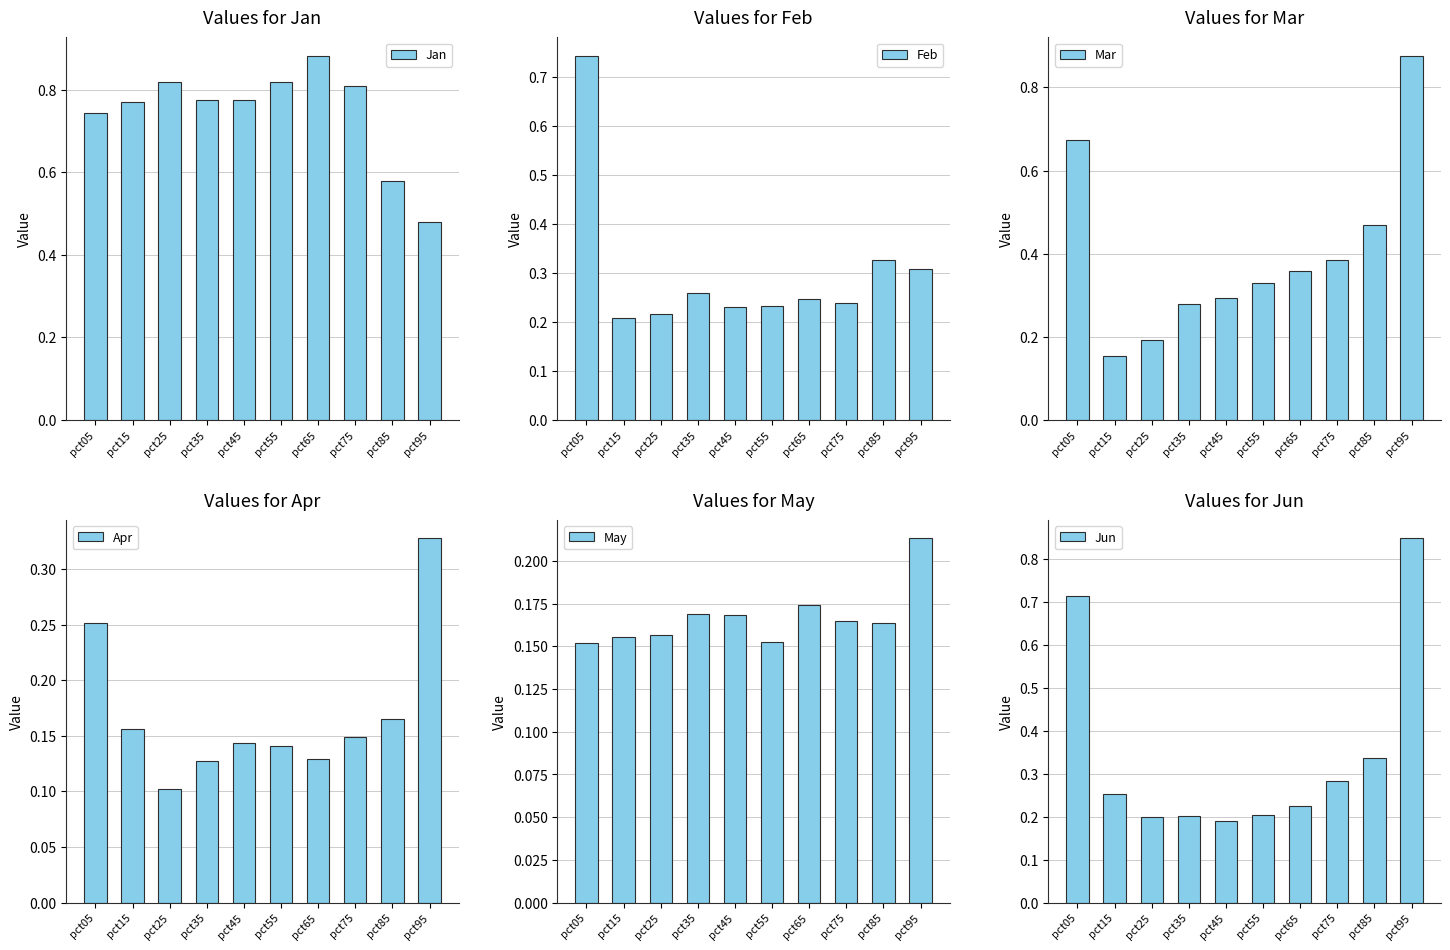

Reading left to right, extract all data points from this chart.

Jan: pct05=0.7	pct15=0.8	pct25=0.8	pct35=0.8	pct45=0.8	pct55=0.8	pct65=0.9	pct75=0.8	pct85=0.6	pct95=0.5
Feb: pct05=0.7	pct15=0.2	pct25=0.2	pct35=0.3	pct45=0.2	pct55=0.2	pct65=0.2	pct75=0.2	pct85=0.3	pct95=0.3
Mar: pct05=0.7	pct15=0.2	pct25=0.2	pct35=0.3	pct45=0.3	pct55=0.3	pct65=0.4	pct75=0.4	pct85=0.5	pct95=0.9
Apr: pct05=0.3	pct15=0.2	pct25=0.1	pct35=0.1	pct45=0.1	pct55=0.1	pct65=0.1	pct75=0.1	pct85=0.2	pct95=0.3
May: pct05=0.2	pct15=0.2	pct25=0.2	pct35=0.2	pct45=0.2	pct55=0.2	pct65=0.2	pct75=0.2	pct85=0.2	pct95=0.2
Jun: pct05=0.7	pct15=0.3	pct25=0.2	pct35=0.2	pct45=0.2	pct55=0.2	pct65=0.2	pct75=0.3	pct85=0.3	pct95=0.8